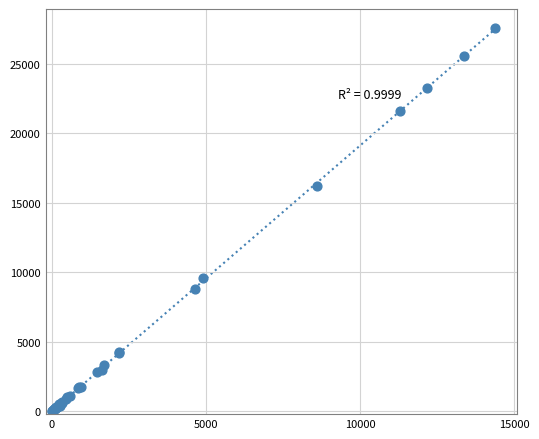

What Y value in the scatter plot is closest to 13789?

16192